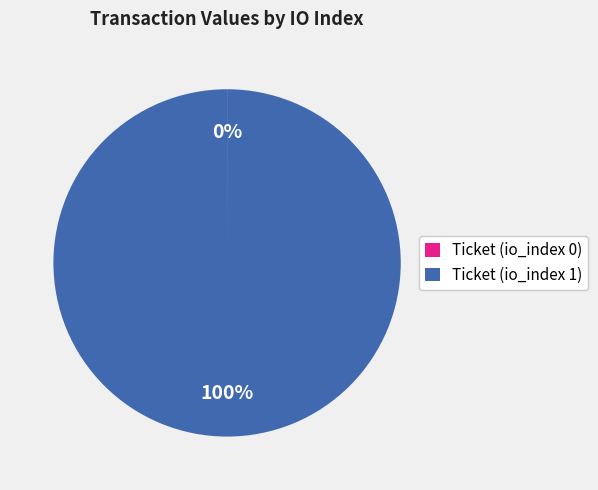

Is Ticket (io_index 1) the majority of the pie?

Yes